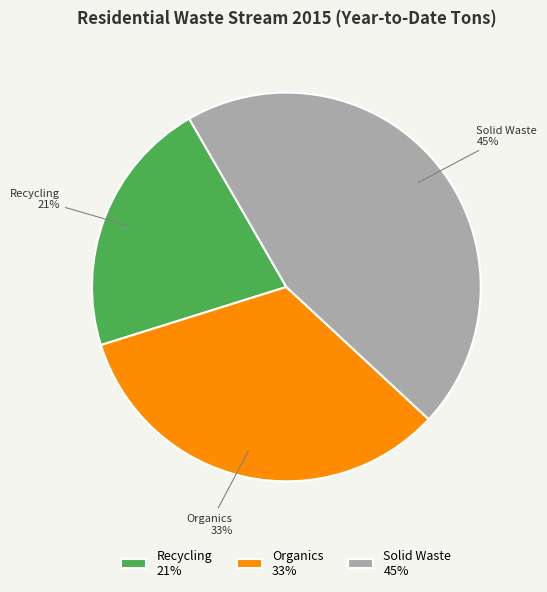

To the nearest percent, what percentage of the pie is Organics?

33%